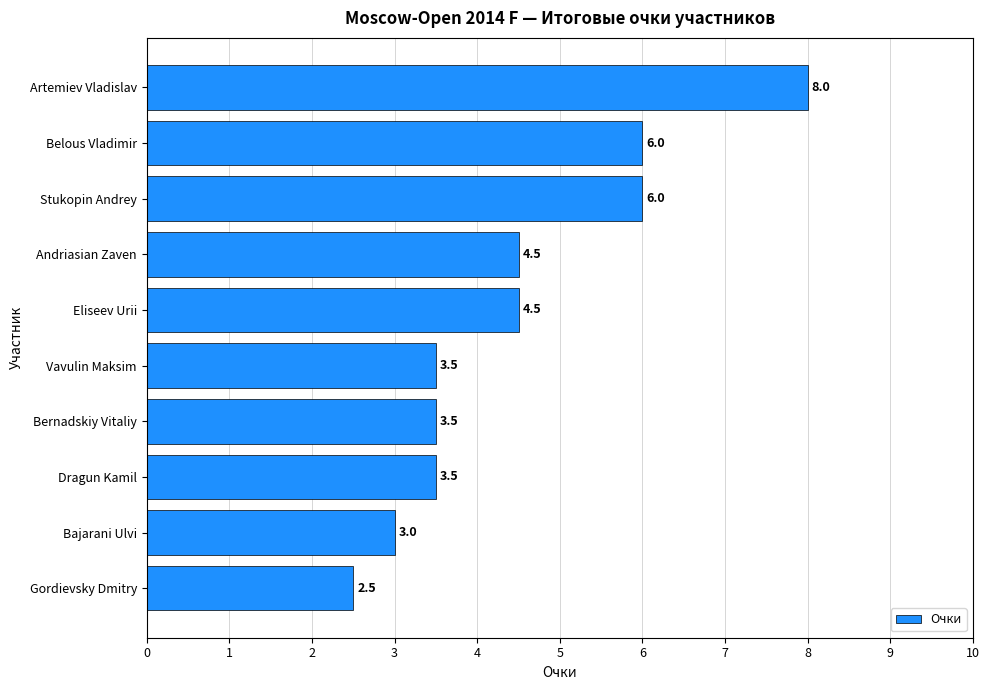

What value does the data have at Andriasian Zaven?

4.5